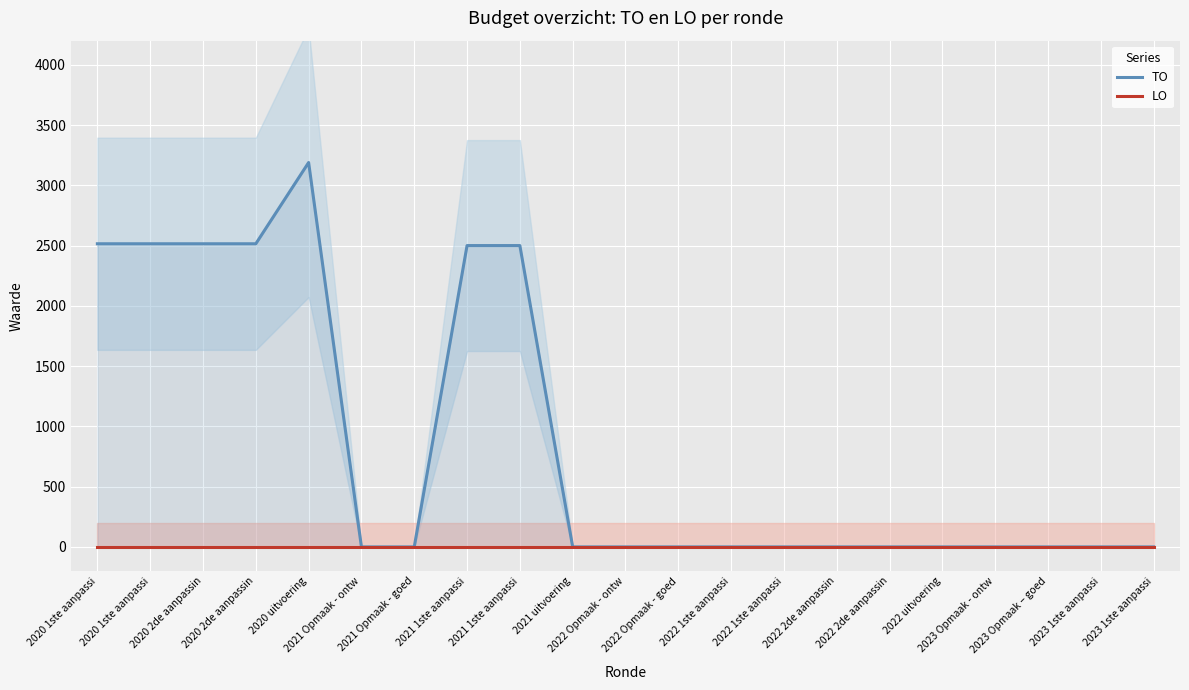

What is the label of the 3rd point from the right?

2023 Opmaak – goed